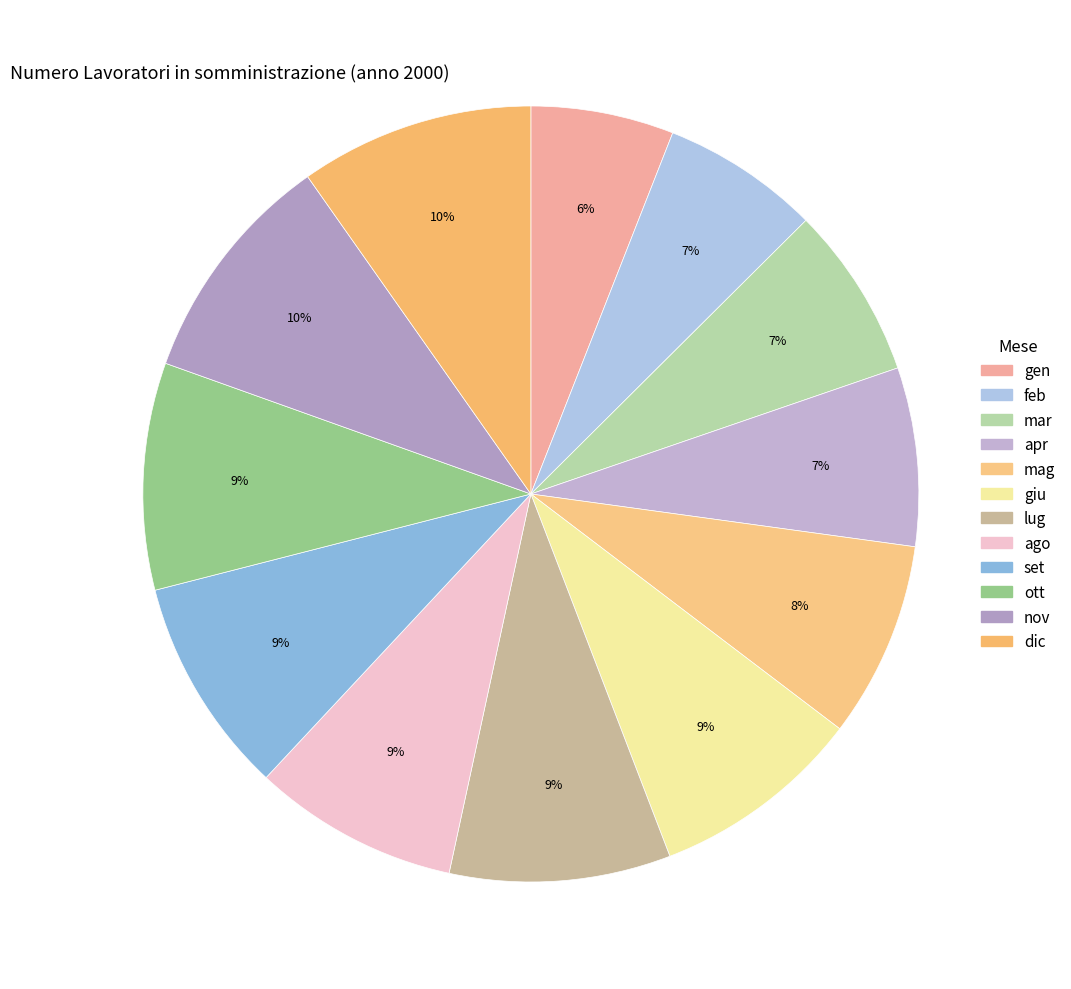

Which category has the smallest portion of the pie?

gen